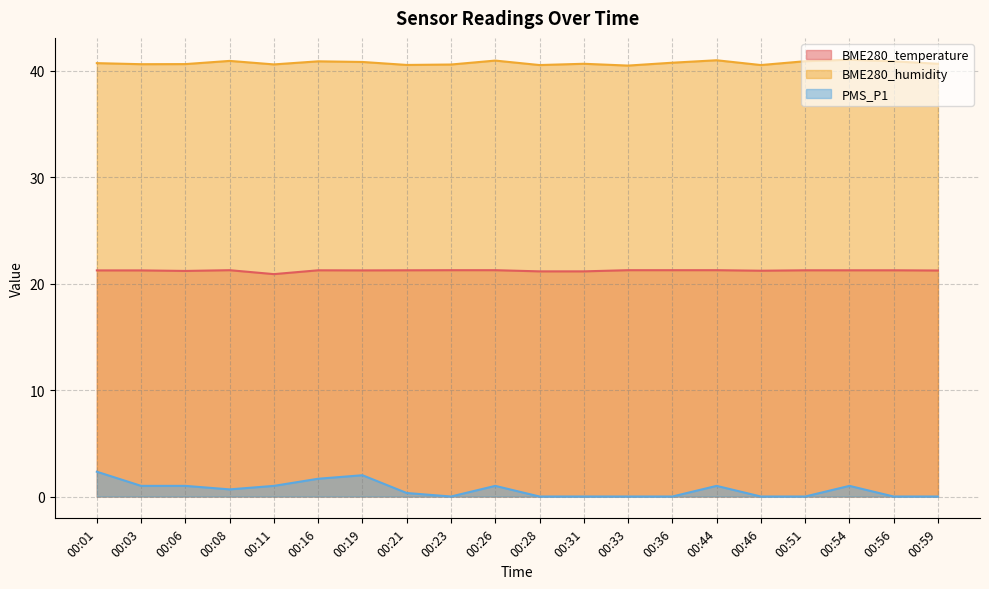

Which category has the lowest value in the BME280_humidity series?

00:33